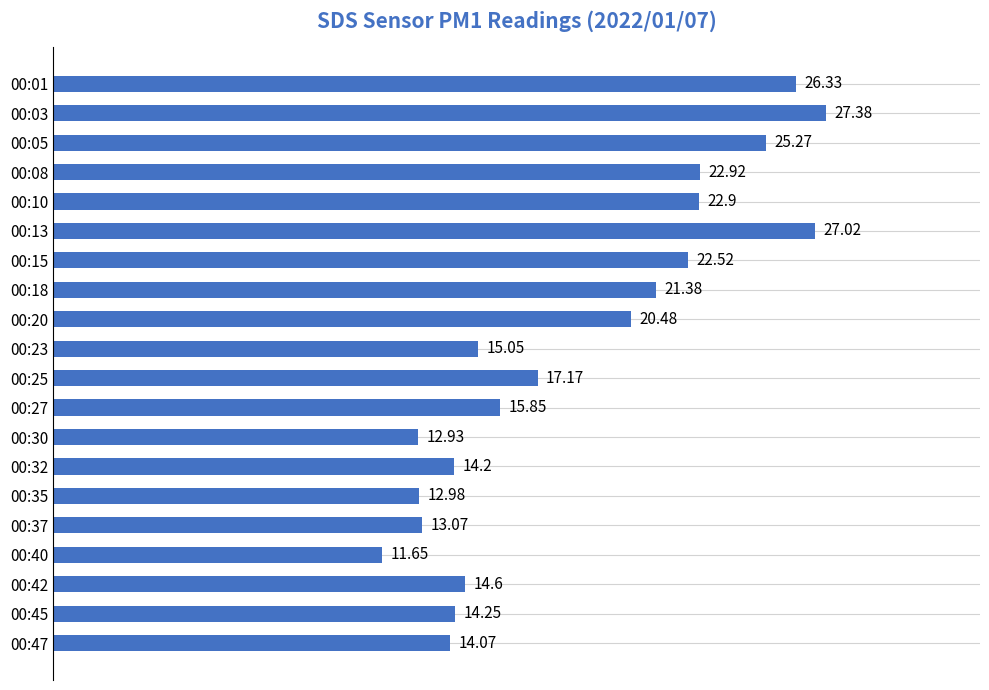

List the labels in order of value, largest first.

00:03, 00:13, 00:01, 00:05, 00:08, 00:10, 00:15, 00:18, 00:20, 00:25, 00:27, 00:23, 00:42, 00:45, 00:32, 00:47, 00:37, 00:35, 00:30, 00:40